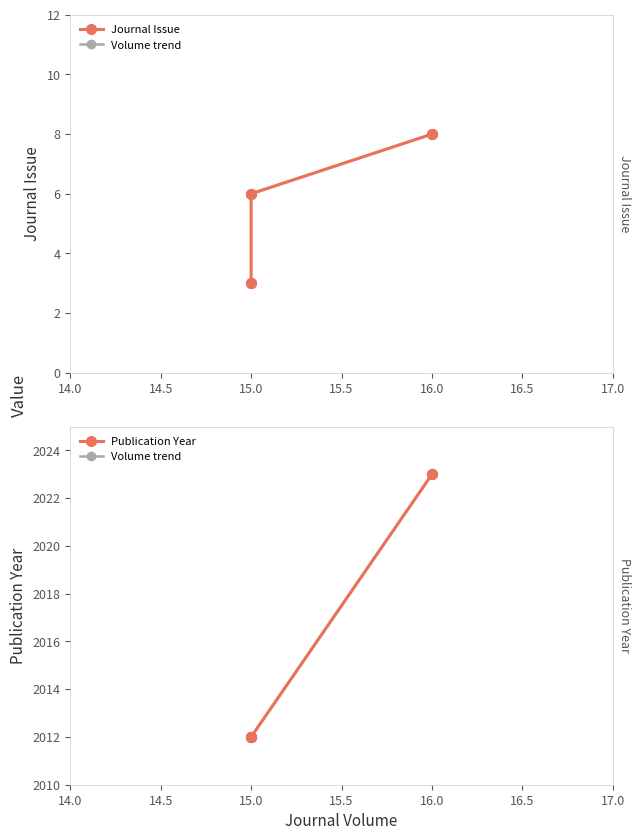

At which category is the sum across all series the highest?

16